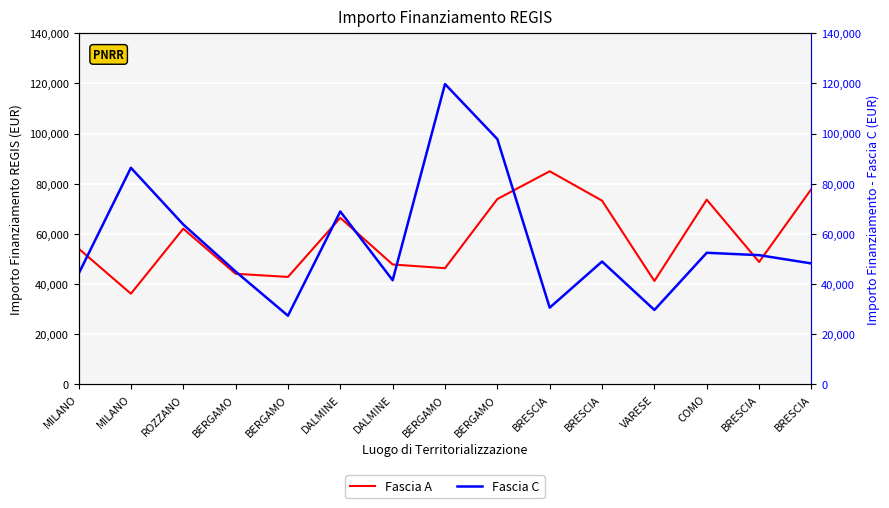

True or false: Fascia A and Fascia C cross at least once.

True